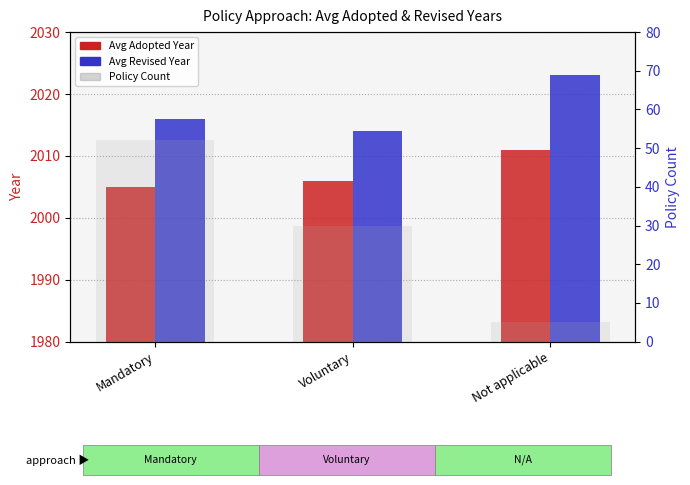

How many data points in Avg Adopted Year are less than 2006?

1